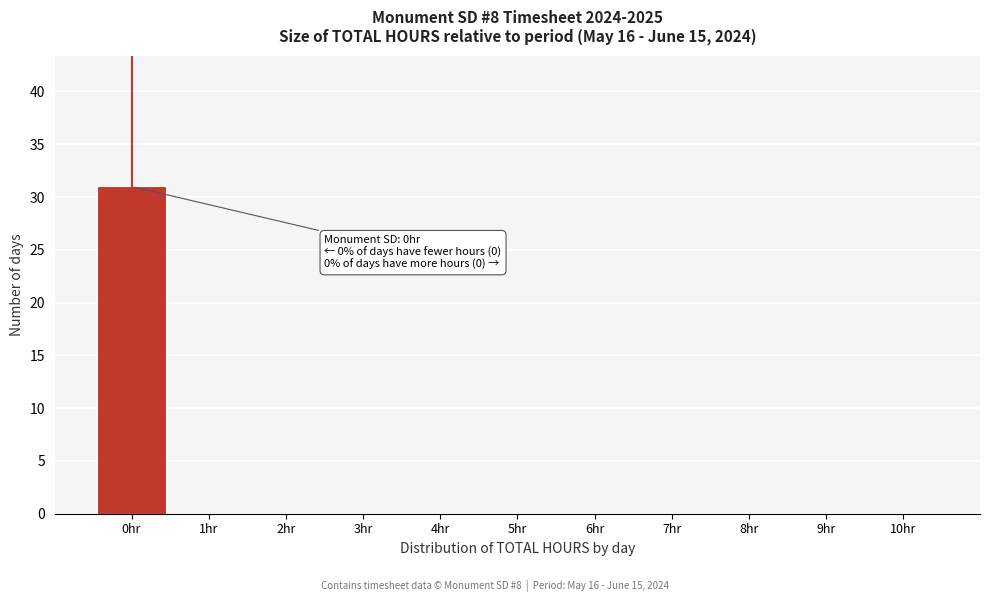

Which range on the x-axis has the tallest bar?

-0.5 to 0.5